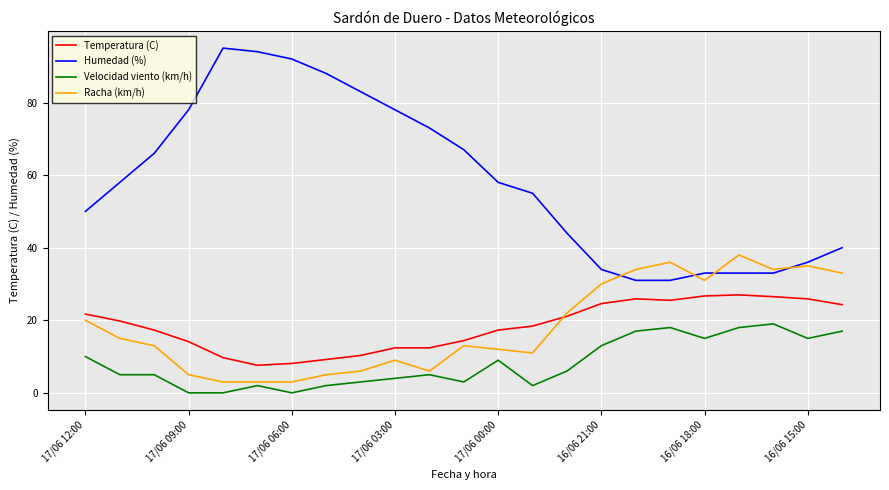

What is the highest value of the Humedad (%) series?

95.0